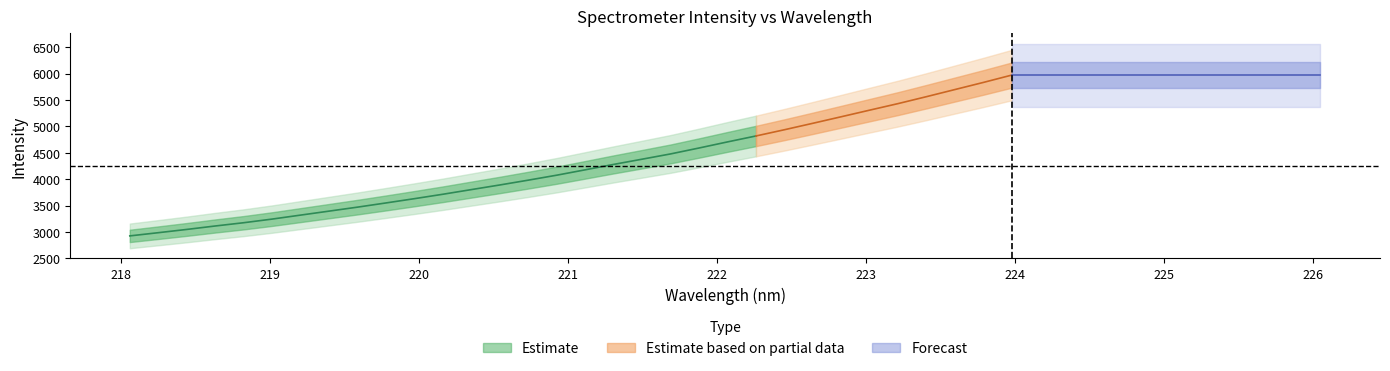

What is the total value across all series at 19?

4700.4